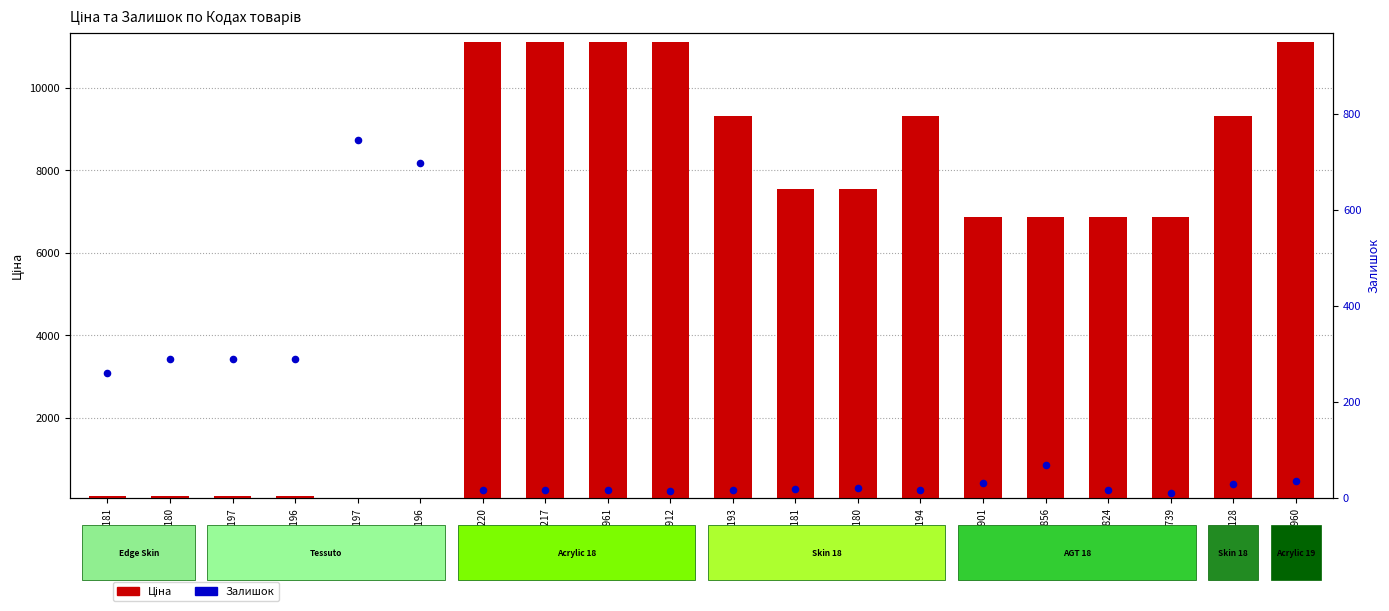

At which category is the sum across all series the highest?

273001960